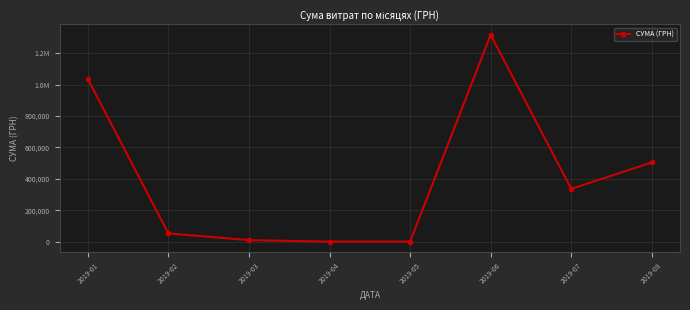

Is this an area chart (filled region under the line)?

No